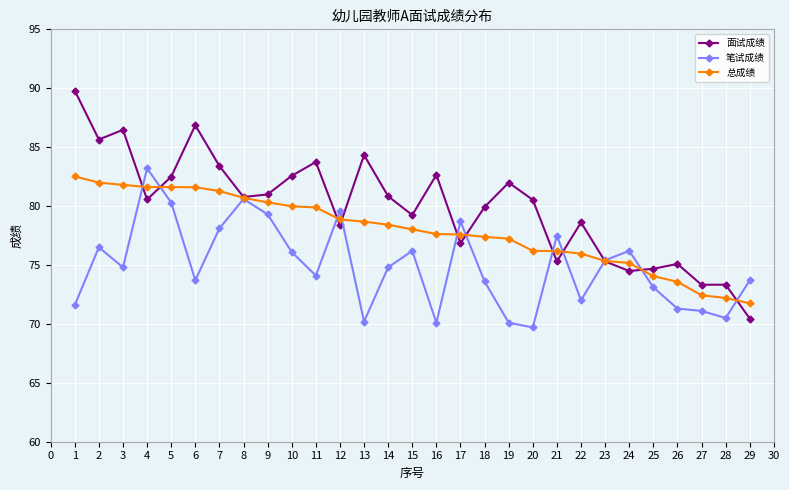

How many series are shown in this chart?

3